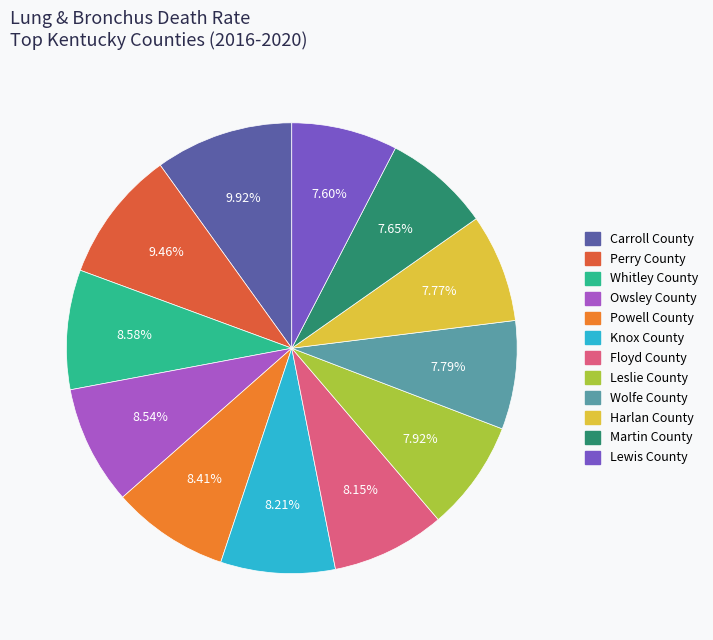

Count the number of slices in the pie.

12